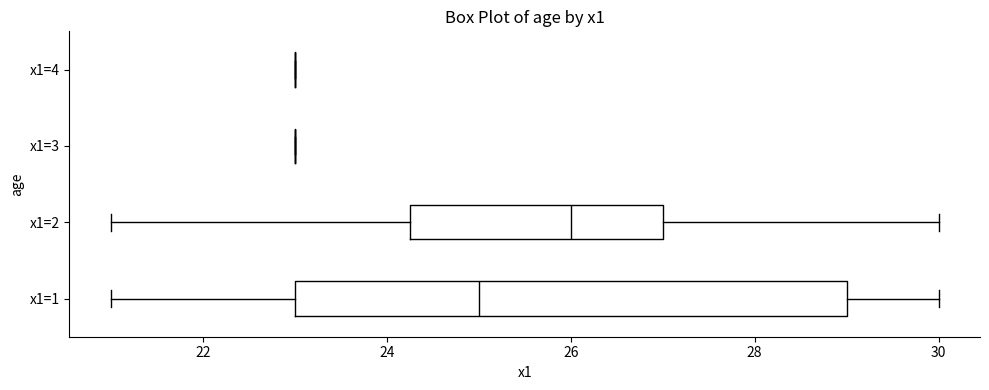

Reading bottom to top, transcribe this box plot: for each box, give where its median line is, the range the box spans, and where its two whiskers end, as read against the x-axis. The values are not printed on the chart, so give them approximately, as read against the axis.

x1=1: median 25.0, box 23.0 to 29.0, whiskers 21.0 to 30.0
x1=2: median 26.0, box 24.2 to 27.0, whiskers 21.0 to 30.0
x1=3: box collapsed to a line at 23.0, whiskers 23.0 to 23.0
x1=4: box collapsed to a line at 23.0, whiskers 23.0 to 23.0